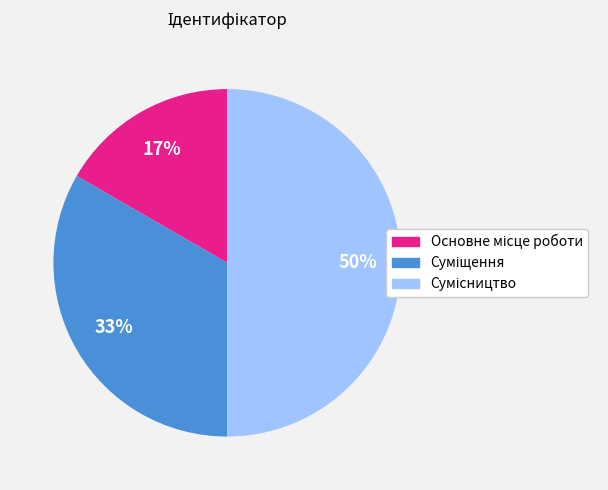

To the nearest percent, what is the difference between the largest and smallest slice percentages?

33%